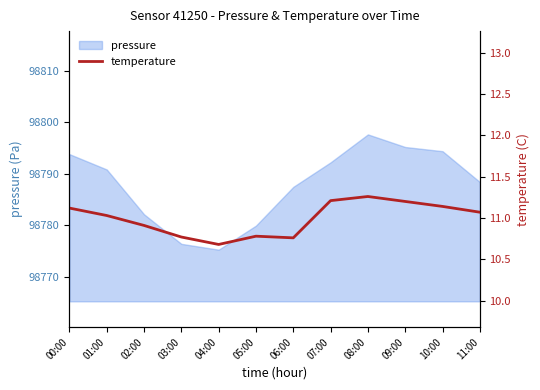

Reading right to left, what are all the values shown in this chart?

11:00=11.1	10:00=11.1	09:00=11.2	08:00=11.3	07:00=11.2	06:00=10.8	05:00=10.8	04:00=10.7	03:00=10.8	02:00=10.9	01:00=11.0	00:00=11.1